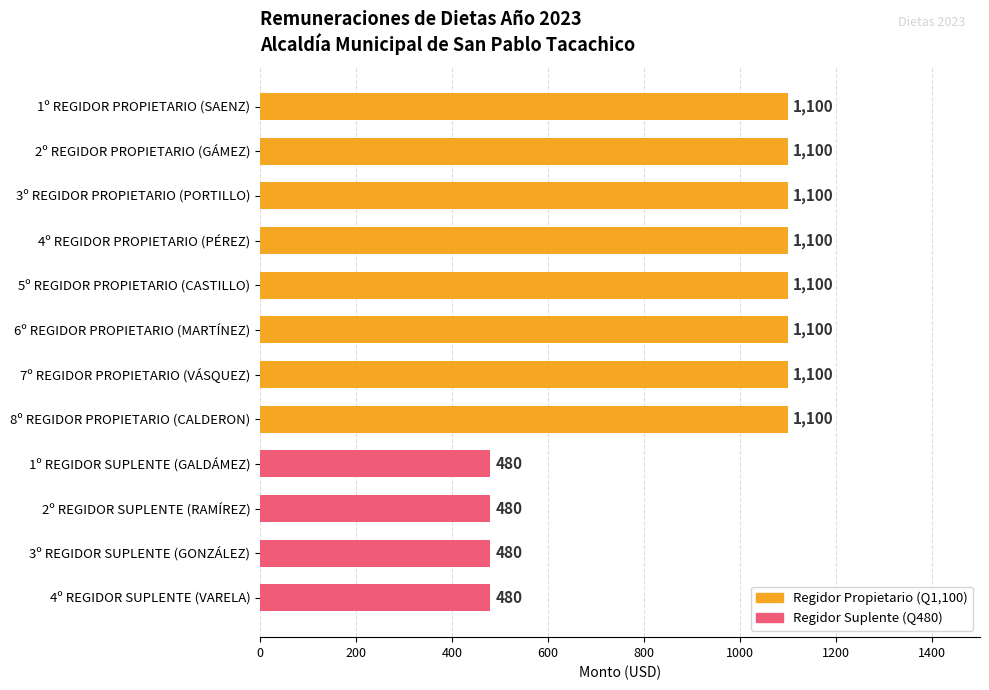

How many categories are shown in the chart?

12